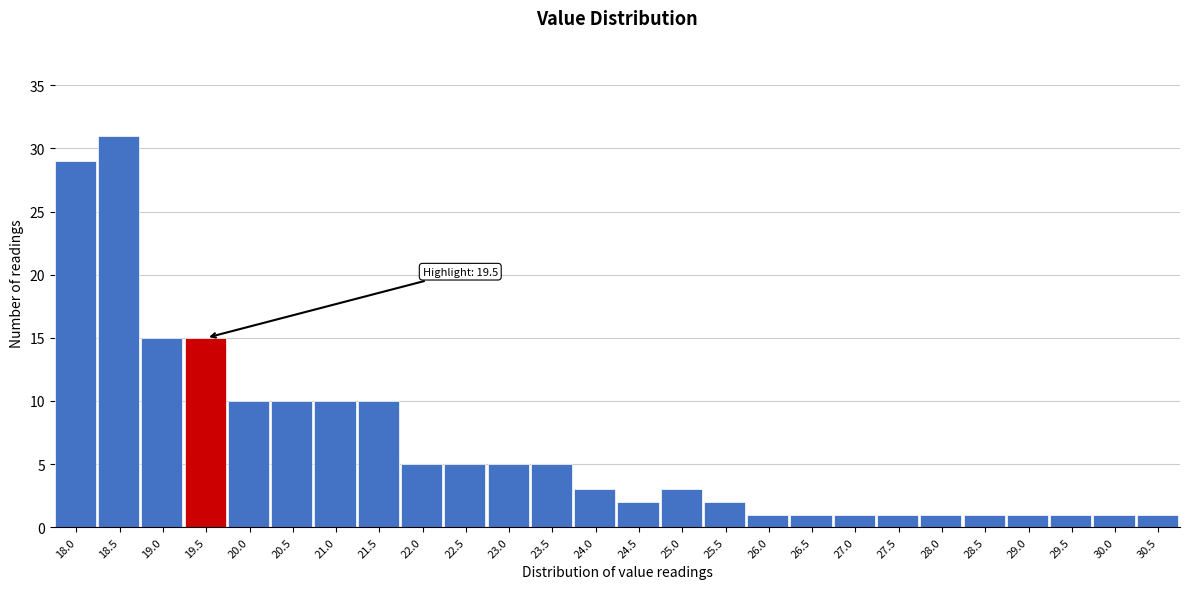

Reading left to right, list all the values displayed in this chart.

18.0=29	18.5=31	19.0=15	19.5=15	20.0=10	20.5=10	21.0=10	21.5=10	22.0=5	22.5=5	23.0=5	23.5=5	24.0=3	24.5=2	25.0=3	25.5=2	26.0=1	26.5=1	27.0=1	27.5=1	28.0=1	28.5=1	29.0=1	29.5=1	30.0=1	30.5=1